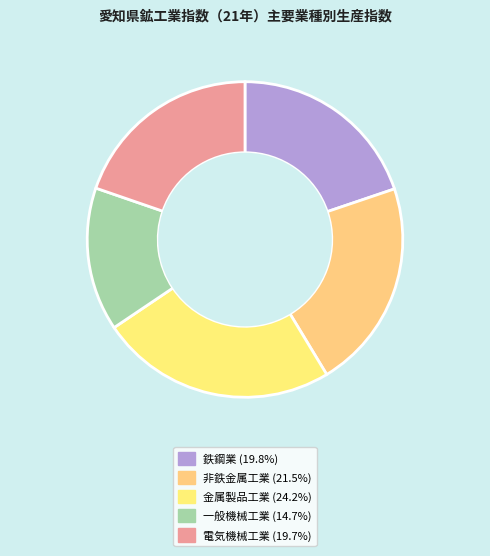

Count the number of slices in the pie.

5